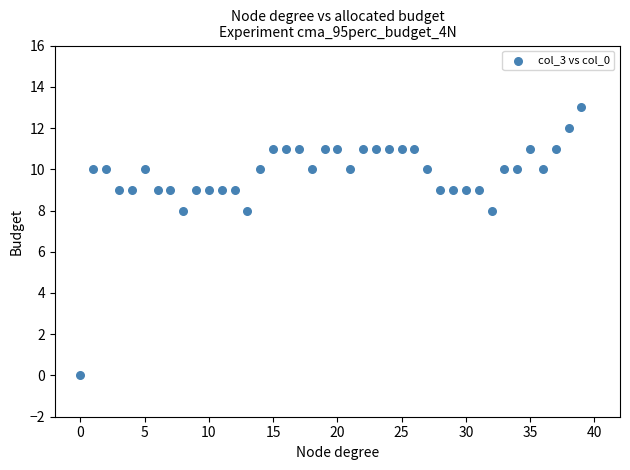

What is the range of Y values (max minus min)?

13